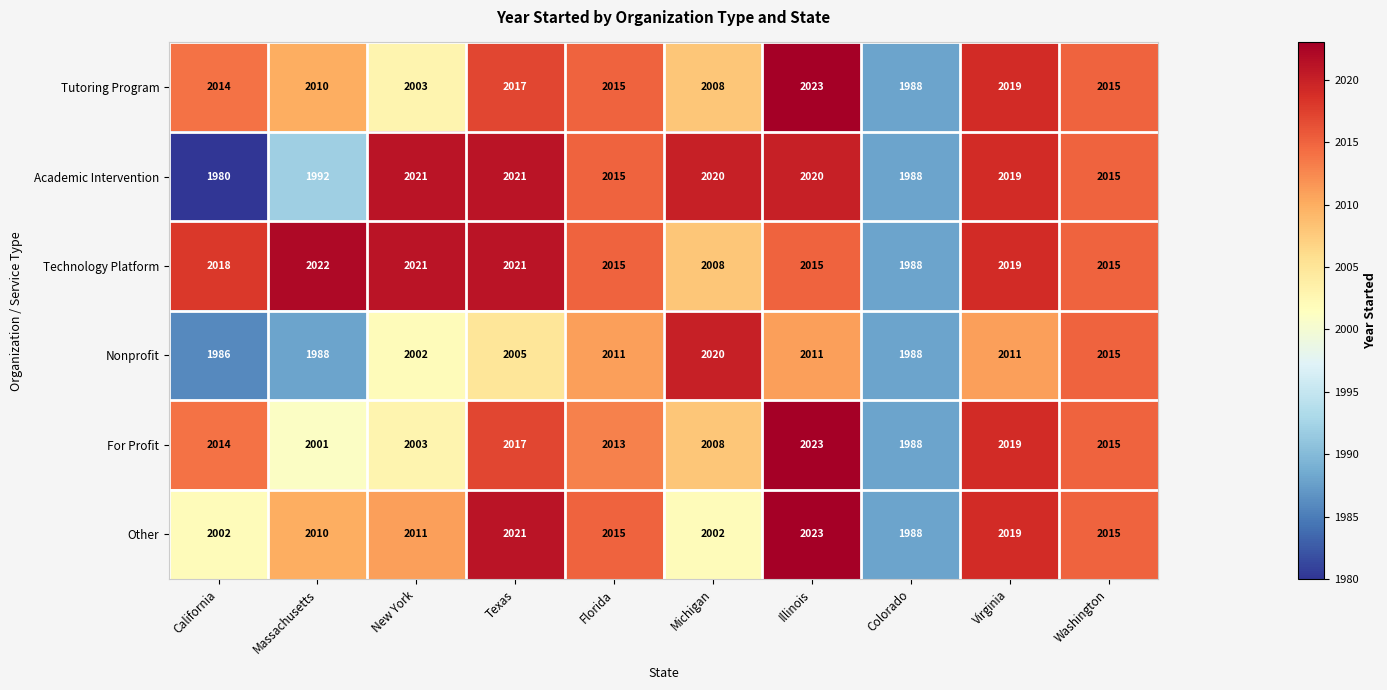

What is the sum of all For Profit values?

20101